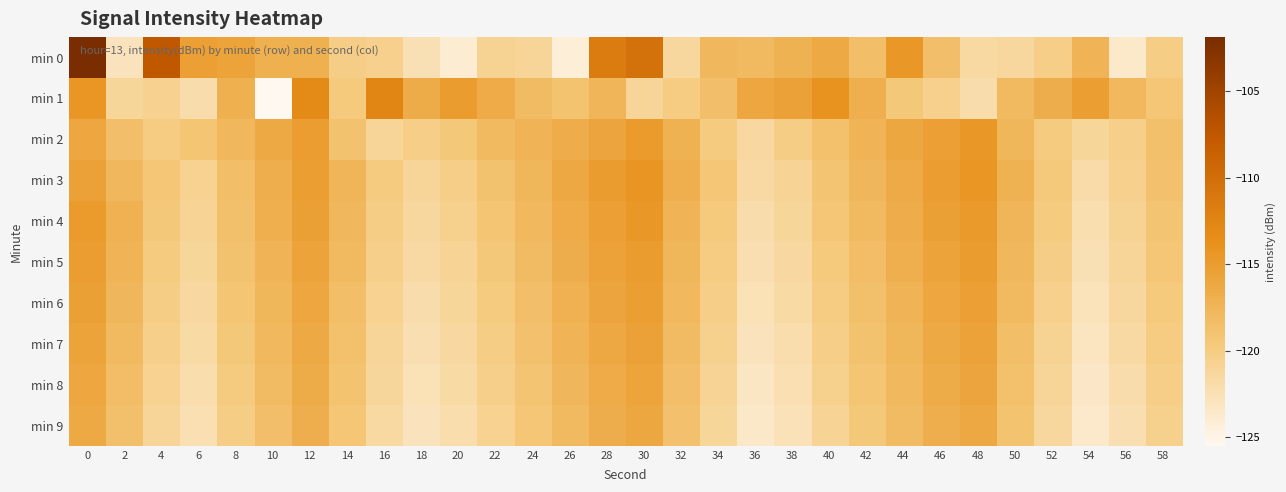

Rank the series by their maximum value, from highest to lowest.

min 0, min 1, min 3, min 2, min 4, min 5, min 6, min 7, min 8, min 9